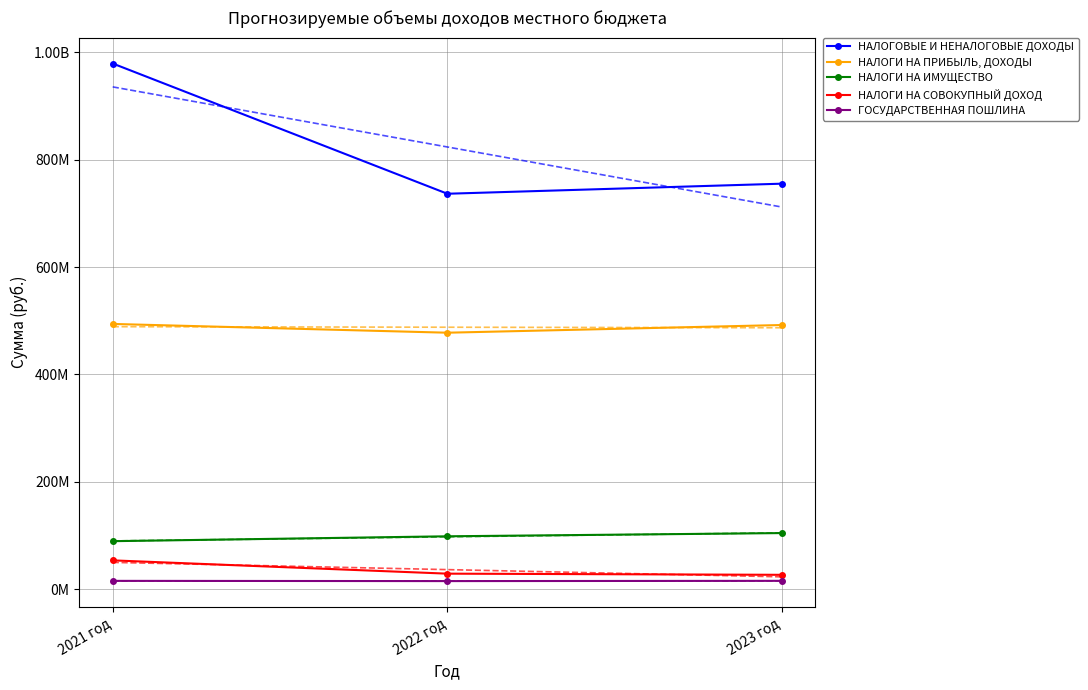

What is the difference between the maximum and minimum values in the НАЛОГИ НА ПРИБЫЛЬ, ДОХОДЫ series?

16336000.0